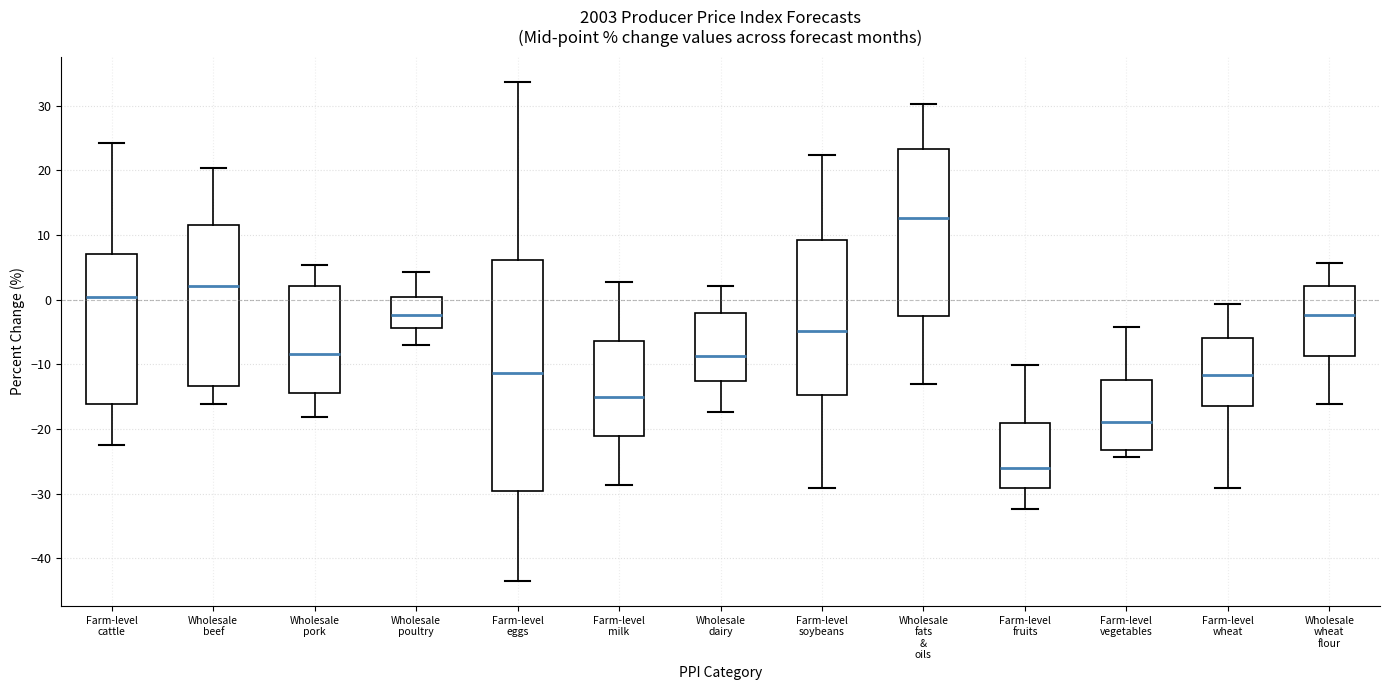

Reading left to right, transcribe this box plot: for each box, give where its median line is, the range the box spans, and where its two whiskers end, as read against the y-axis. The values are not printed on the chart, so give them approximately, as read against the axis.

Farm-level cattle: median 0, box -16 to 7, whiskers -22 to 24
Wholesale beef: median 2, box -13 to 12, whiskers -16 to 20
Wholesale pork: median -8, box -14 to 2, whiskers -18 to 5
Wholesale poultry: median -2, box -4 to 0, whiskers -7 to 4
Farm-level eggs: median -11, box -30 to 6, whiskers -43 to 34
Farm-level milk: median -15, box -21 to -6, whiskers -29 to 3
Wholesale dairy: median -9, box -13 to -2, whiskers -17 to 2
Farm-level soybeans: median -5, box -15 to 9, whiskers -29 to 22
Wholesale fats & oils: median 13, box -3 to 23, whiskers -13 to 30
Farm-level fruits: median -26, box -29 to -19, whiskers -32 to -10
Farm-level vegetables: median -19, box -23 to -12, whiskers -24 to -4
Farm-level wheat: median -12, box -16 to -6, whiskers -29 to -1
Wholesale wheat flour: median -2, box -9 to 2, whiskers -16 to 6